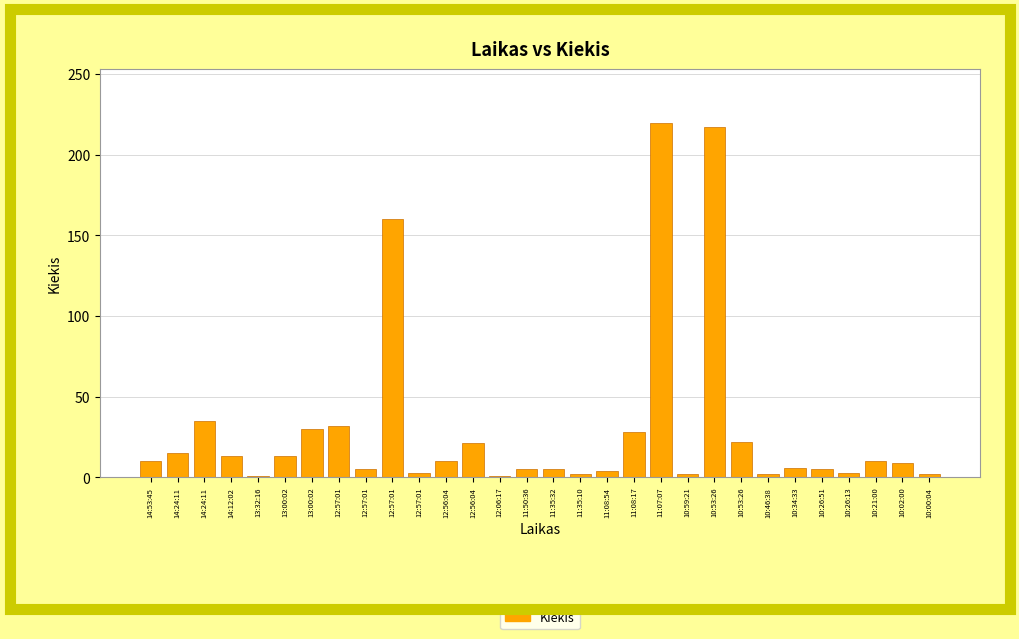

How many values are below 10?

15